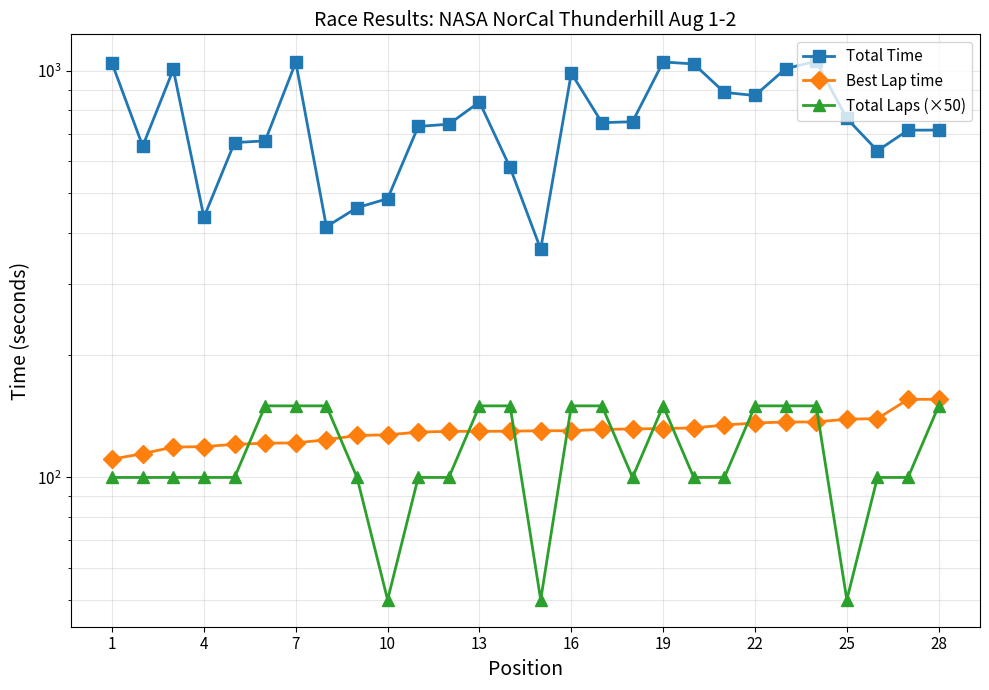

True or false: Total Time and Total Laps (×50) intersect in this chart.

False